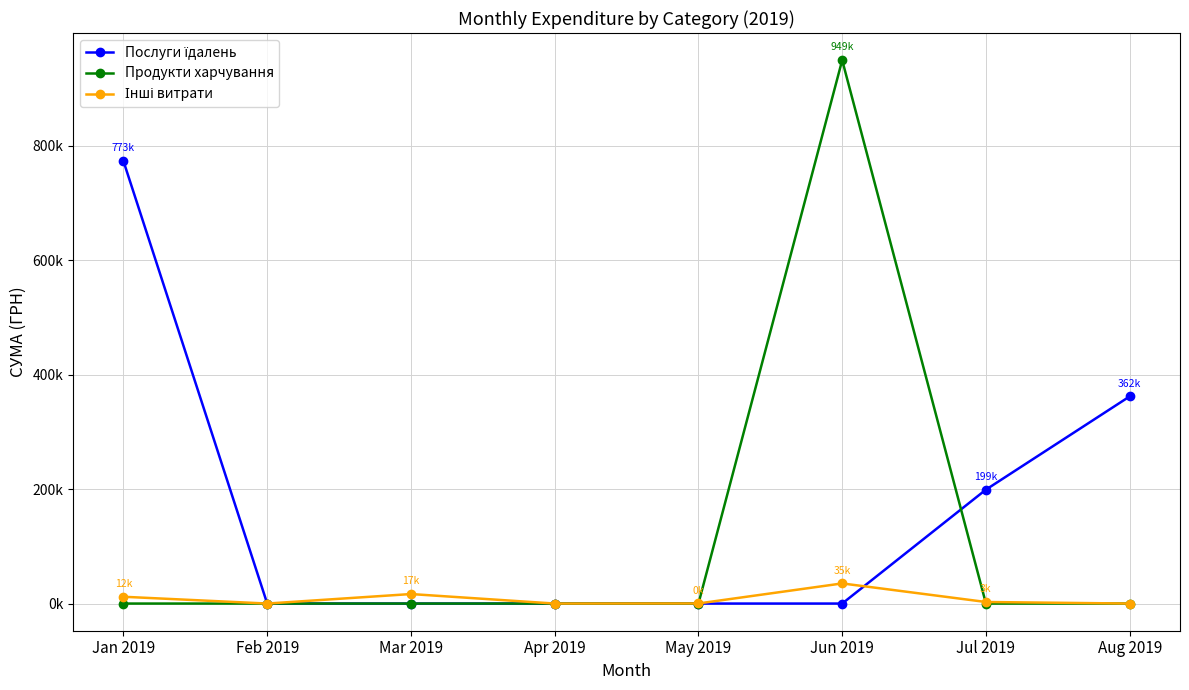

Is this an area chart (filled region under the line)?

No